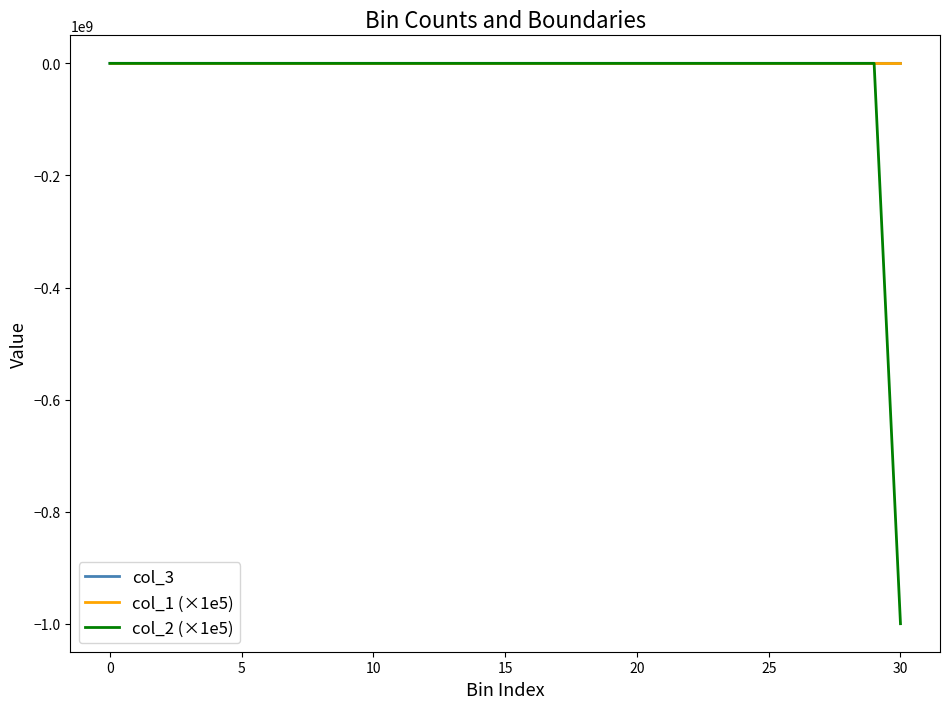

What is the average value of the col_1 (×1e5) series?

795.2